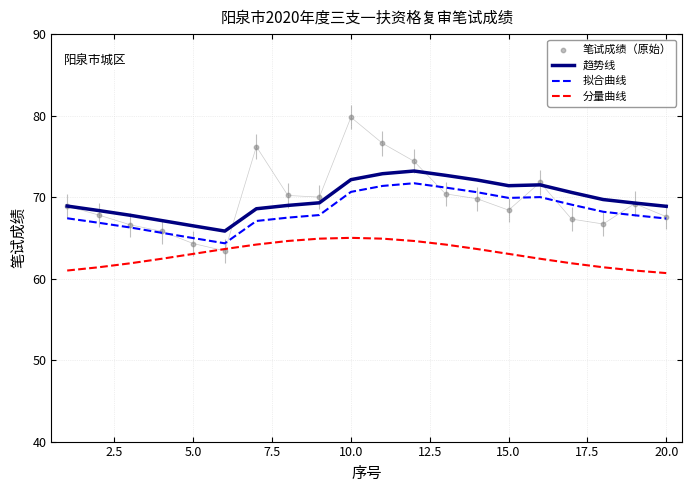

What is the minimum value for 拟合曲线?

64.3